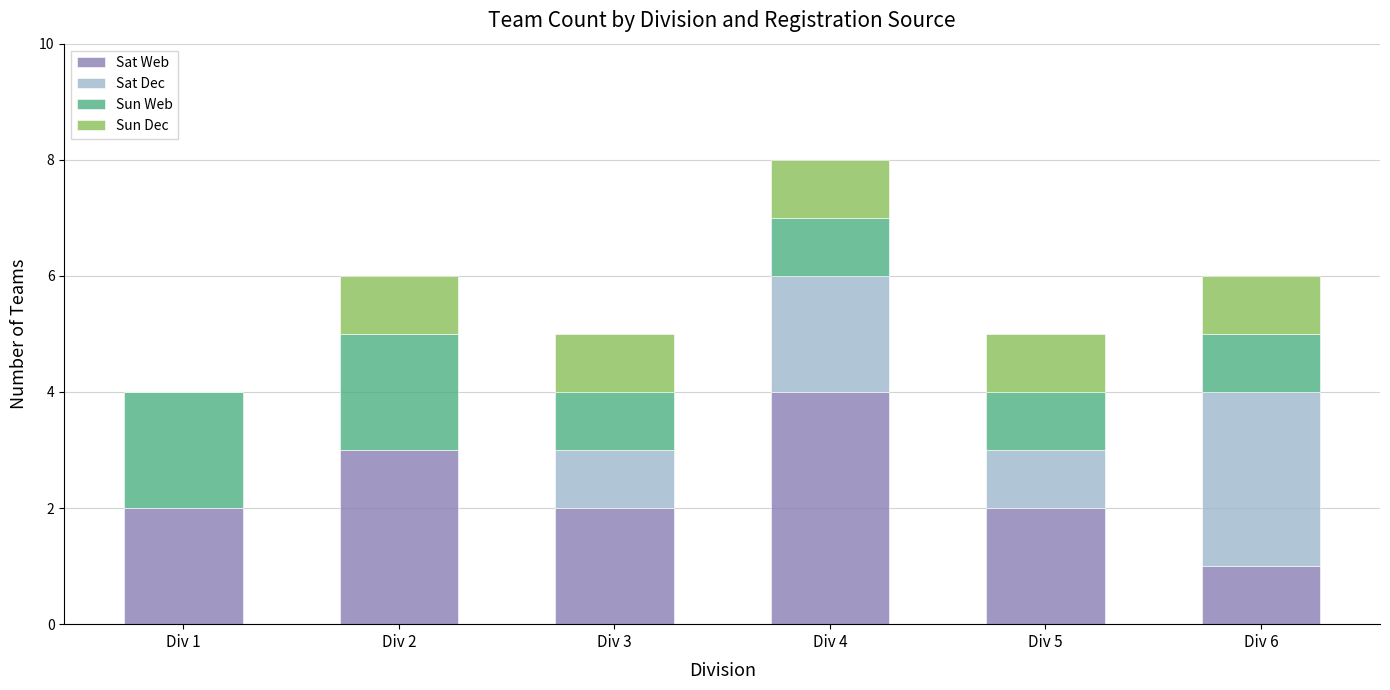

Count the number of data series in this chart.

4